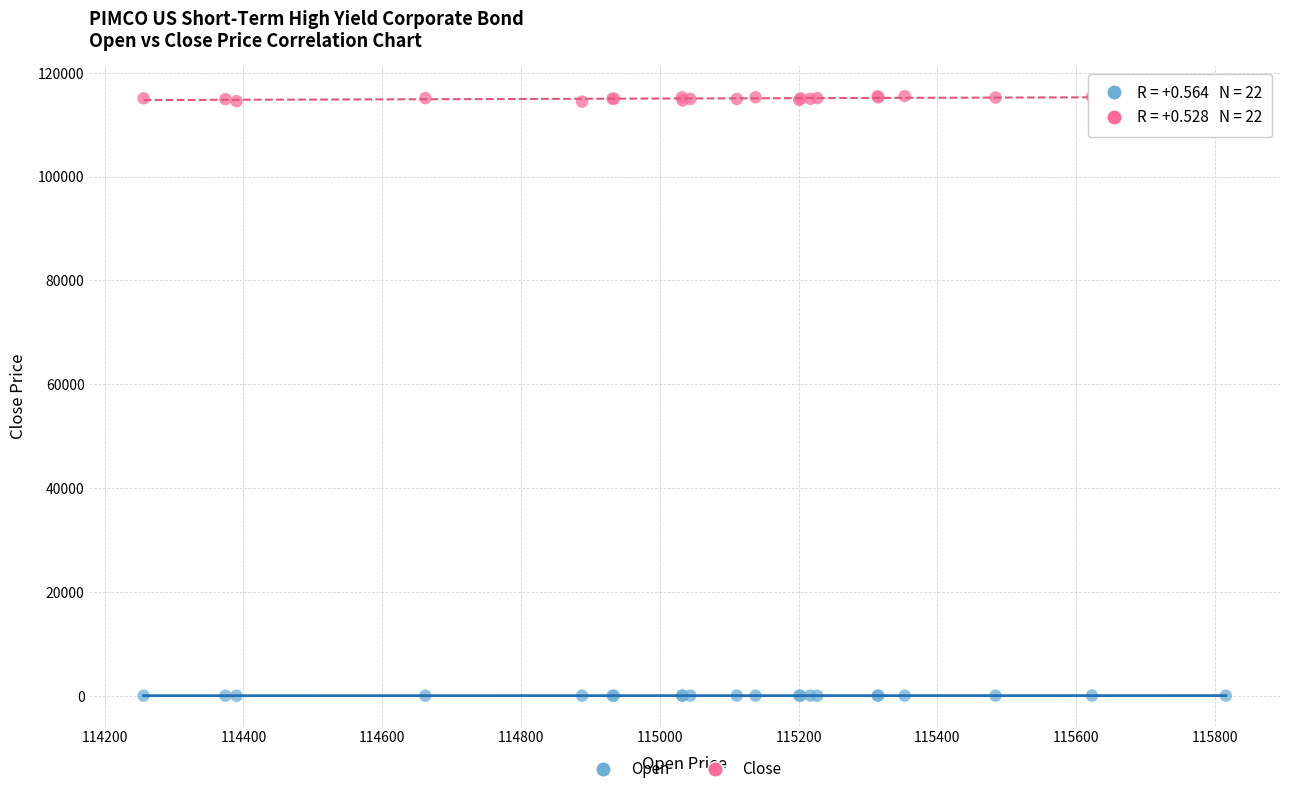

Which series has the widest spread of Y values?

Close